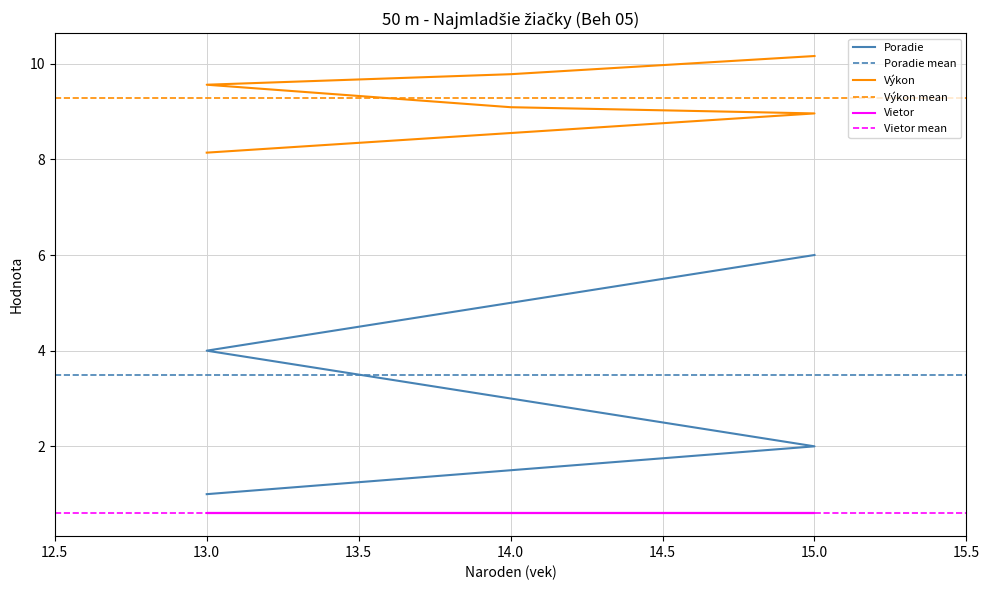

Reading left to right, transcribe all the data shown in this chart.

Poradie: 1.0	2.0	3.0	4.0	5.0	6.0
Výkon: 8.1	9.0	9.1	9.6	9.8	10.2